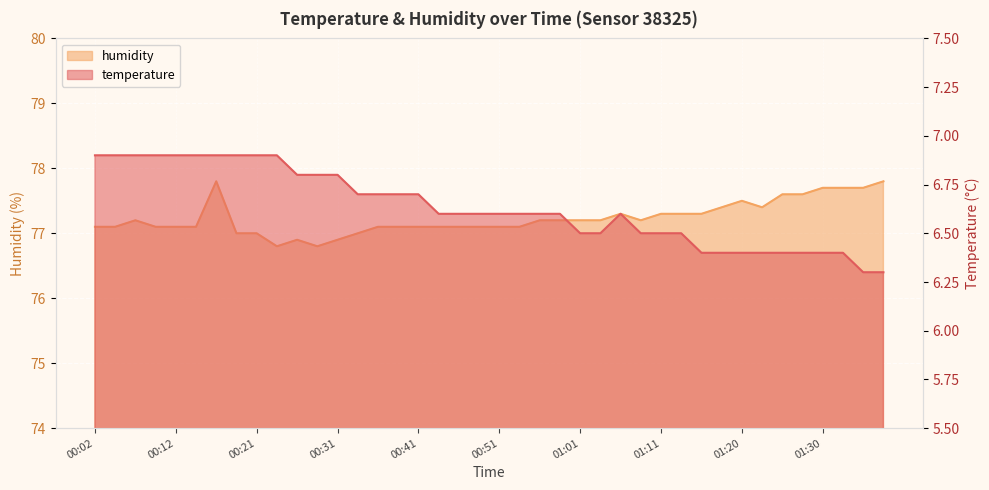

What are all the series names shown in the legend?

temperature, humidity